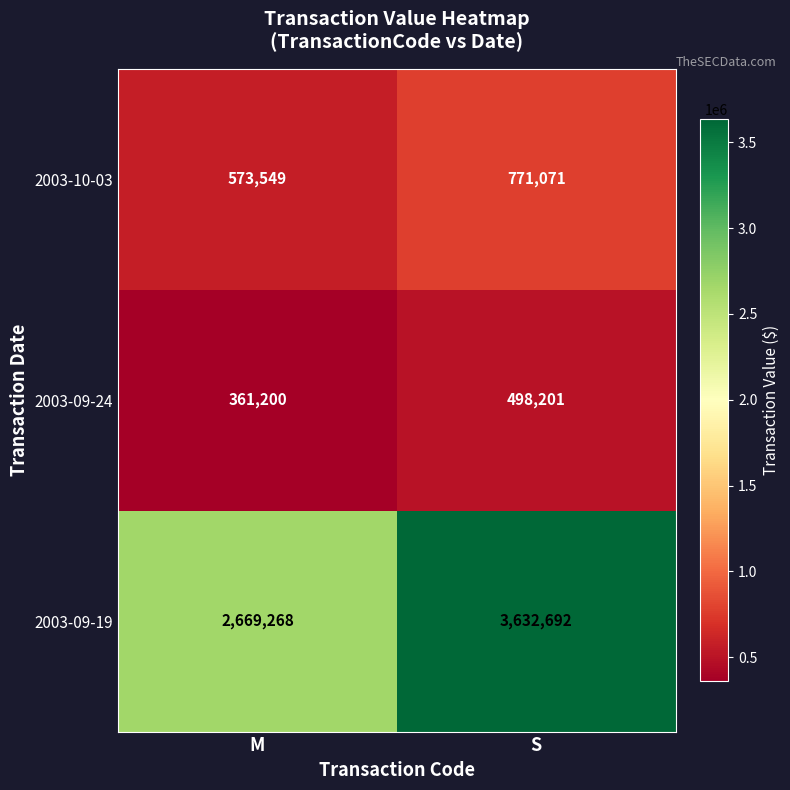

Which series changed the most between M and S?

2003-09-19